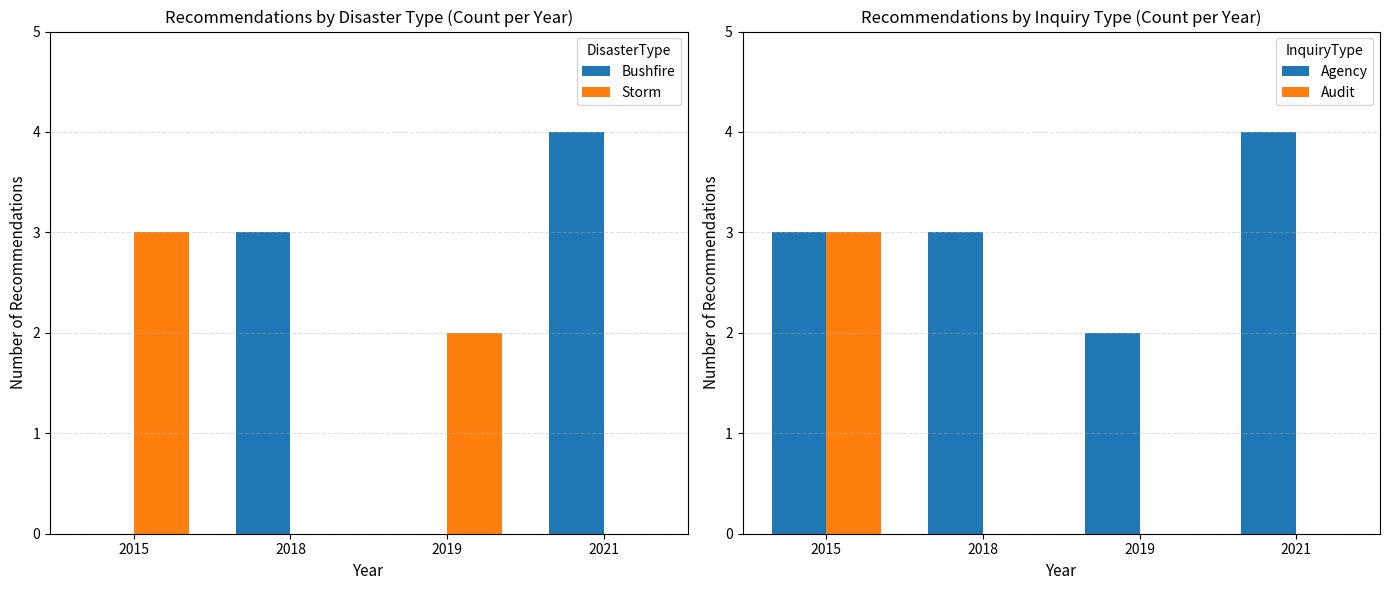

At how many categories does at least one series exceed 0?

4